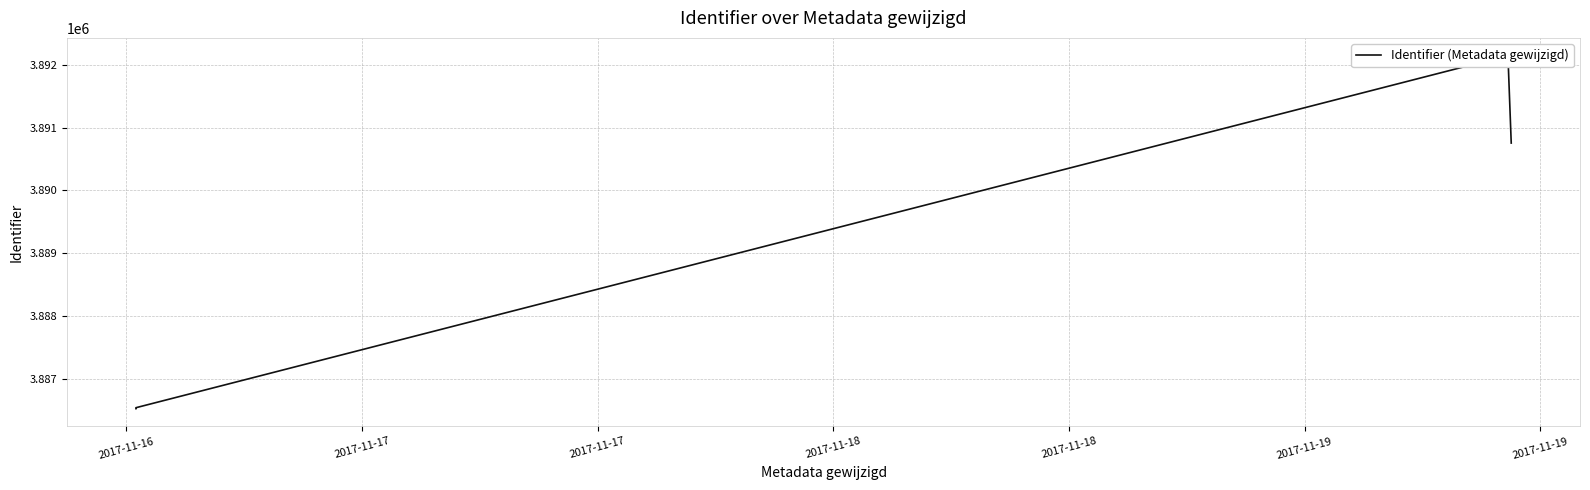

The chart shows a value of 975912 at 2017-11-16. True or false?

False